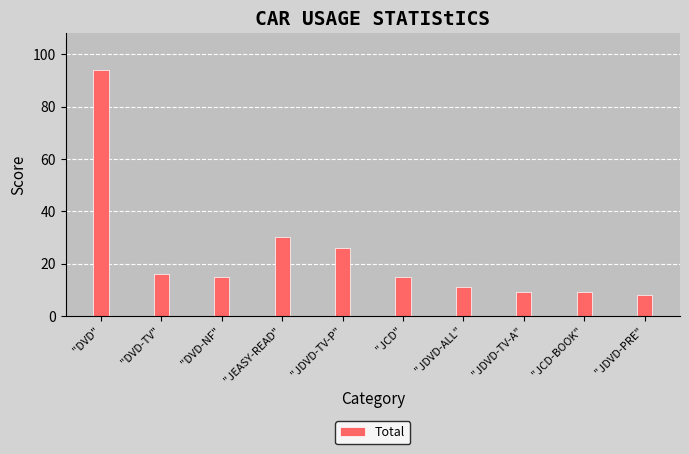

Does the chart contain stacked bars?

No